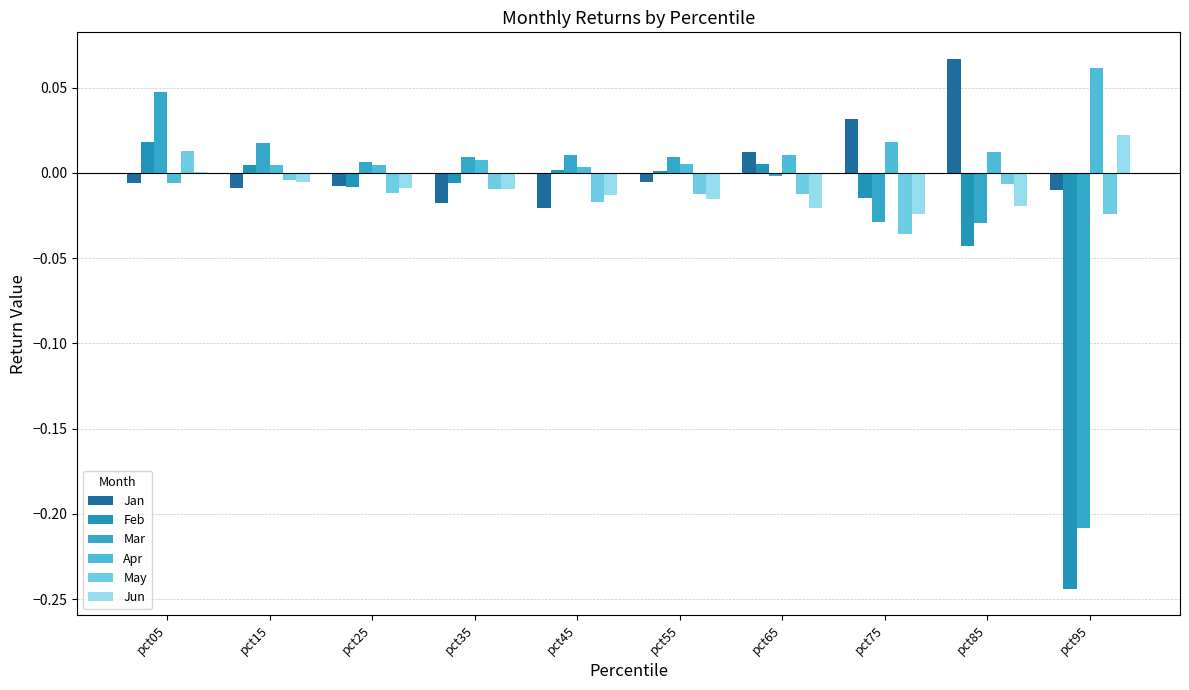

How many data points does each series have?

10